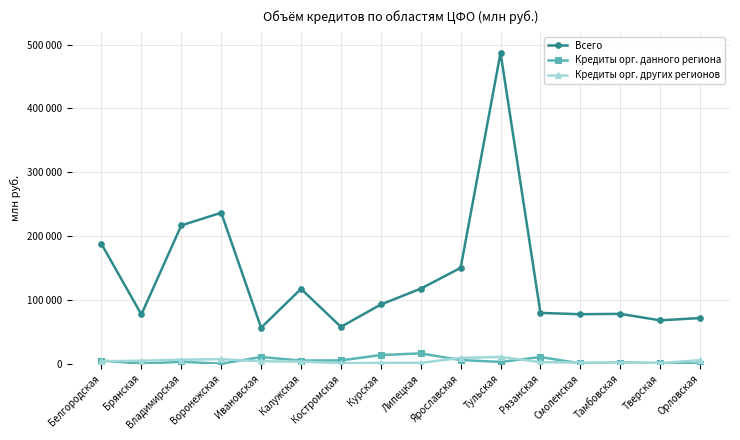

Does the chart have visible grid lines?

Yes